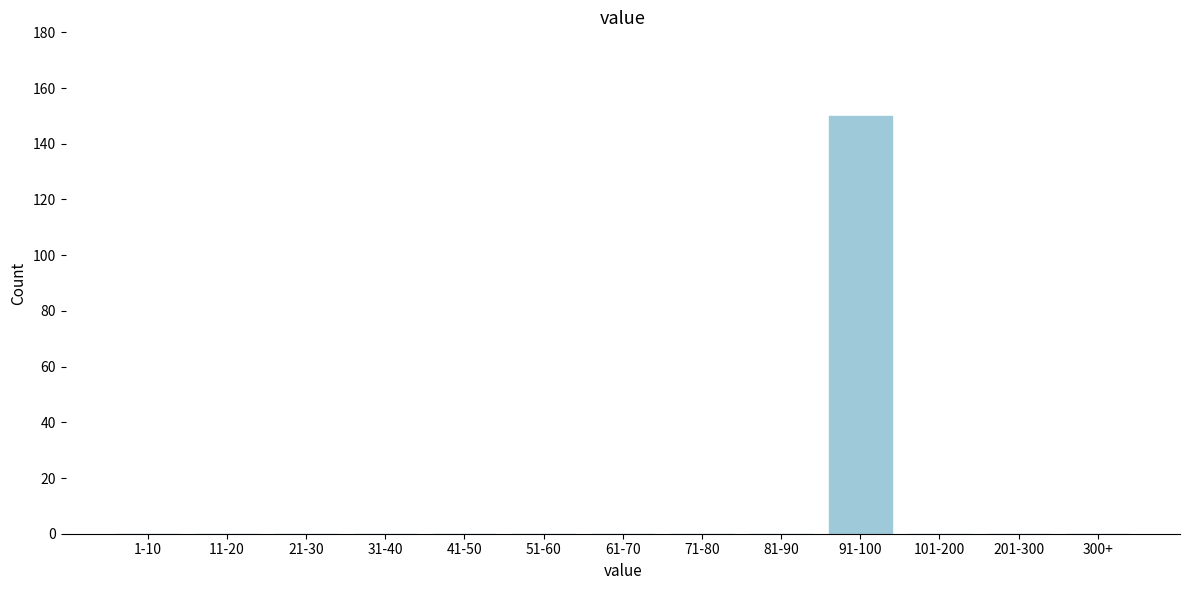

Reading right to left, list all the values displayed in this chart.

300+=0	201-300=0	101-200=0	91-100=150	81-90=0	71-80=0	61-70=0	51-60=0	41-50=0	31-40=0	21-30=0	11-20=0	1-10=0